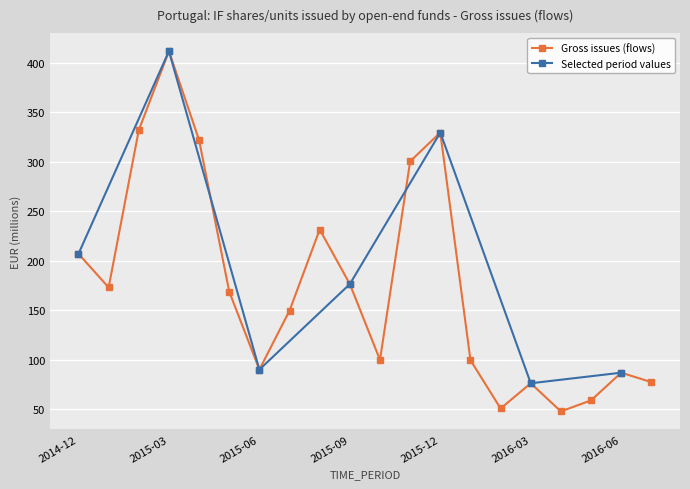

What is the label of the 10th point from the left?

2015-09